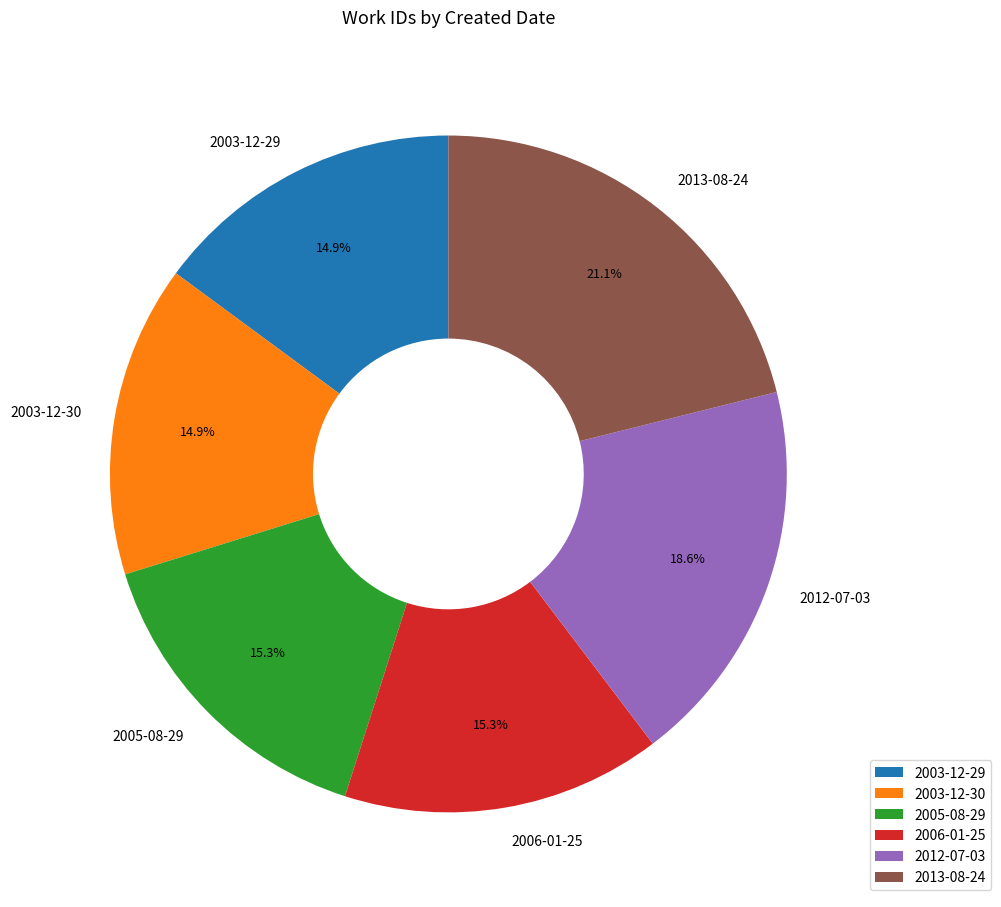

How many slices are in this pie chart?

6